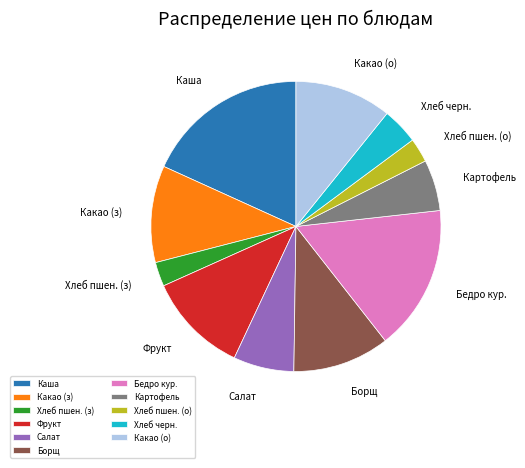

Combined, do Хлеб пшен. (з) and Картофель account for over 50%?

No